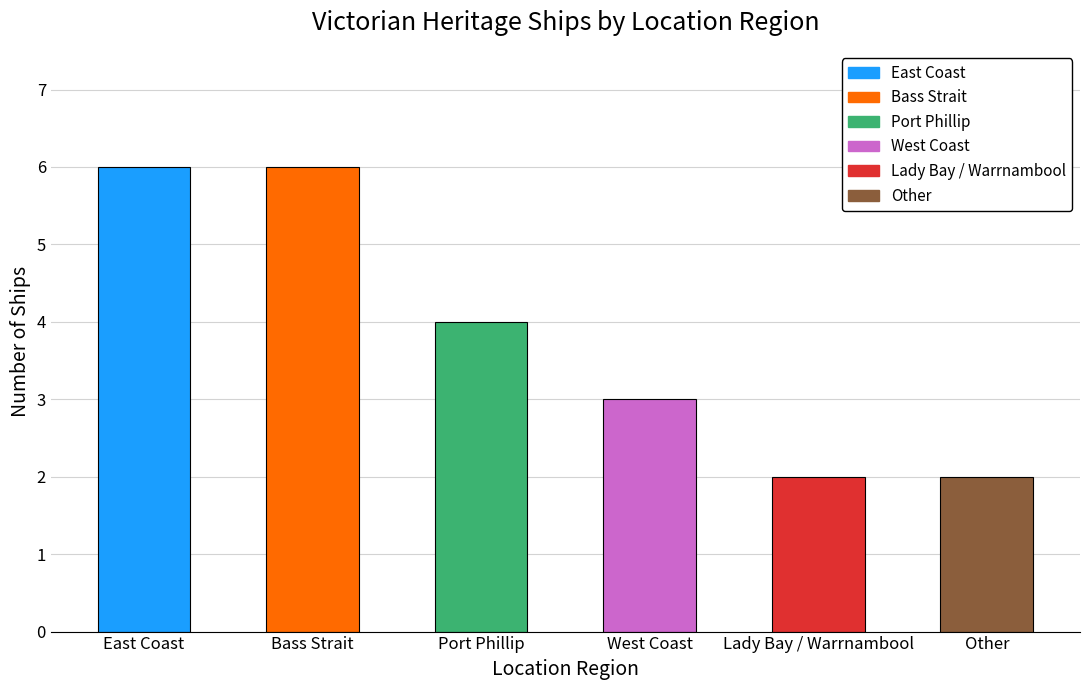

The chart shows a value of 2 at Other. True or false?

True